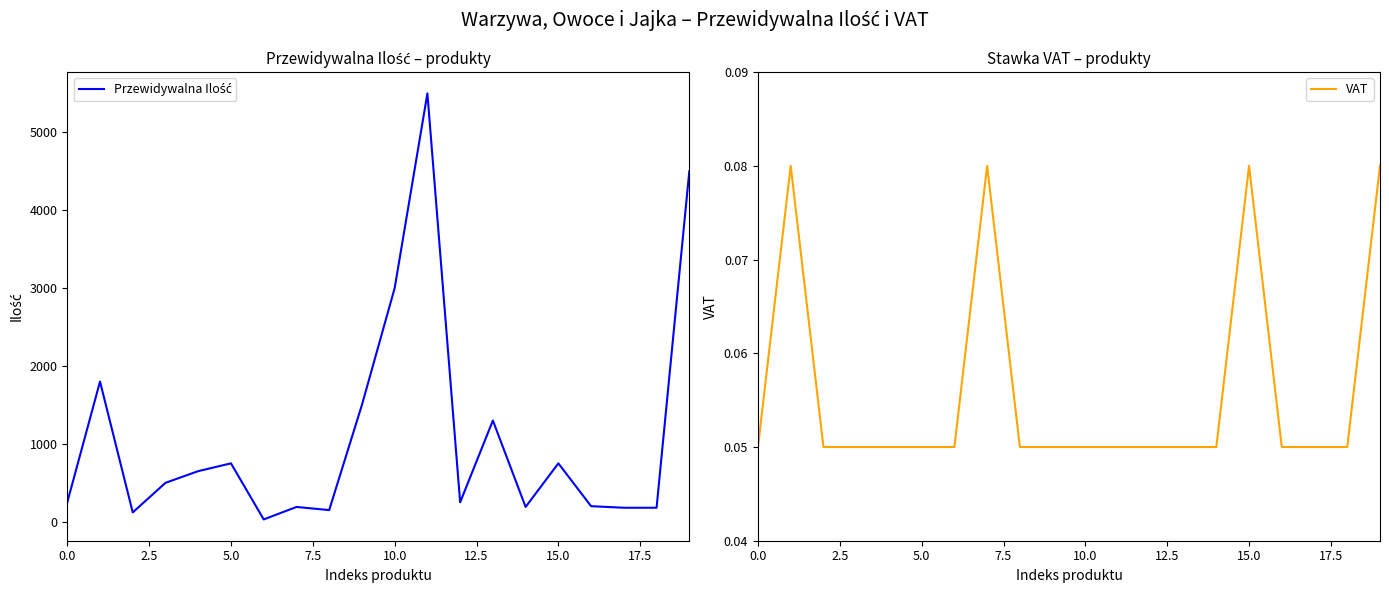

What is the highest value of the Przewidywalna Ilość series?

5500.0